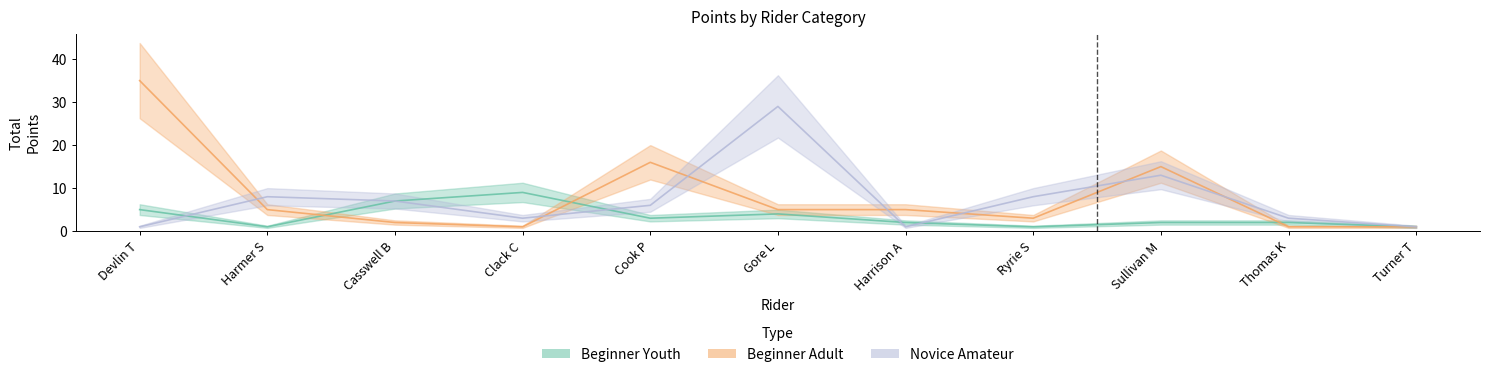

What is the minimum value shown in the chart?

1